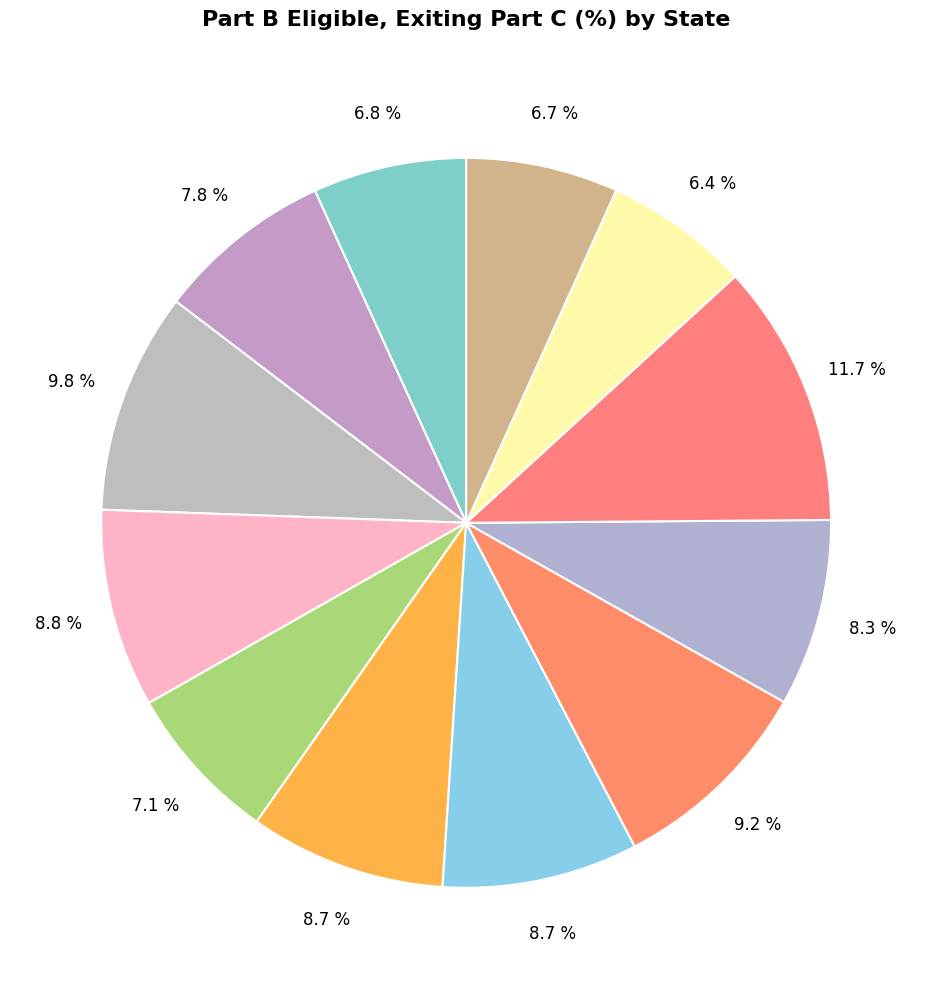

How many slices are in this pie chart?

12